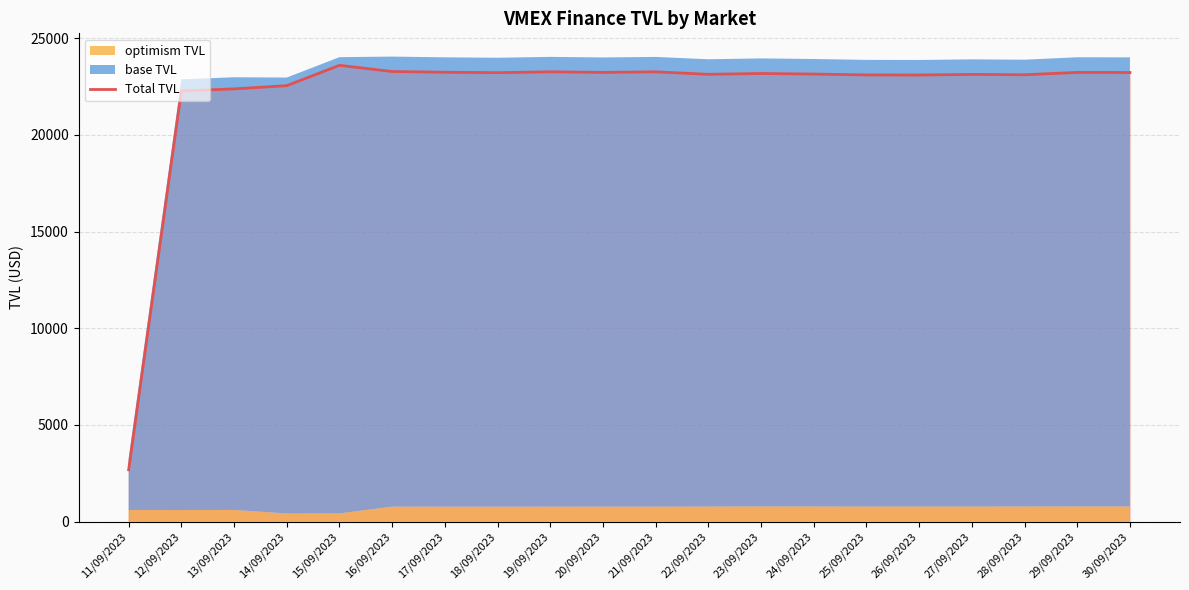

What is the ratio of the value at 28/09/2023 to the value at 12/09/2023?

1.0